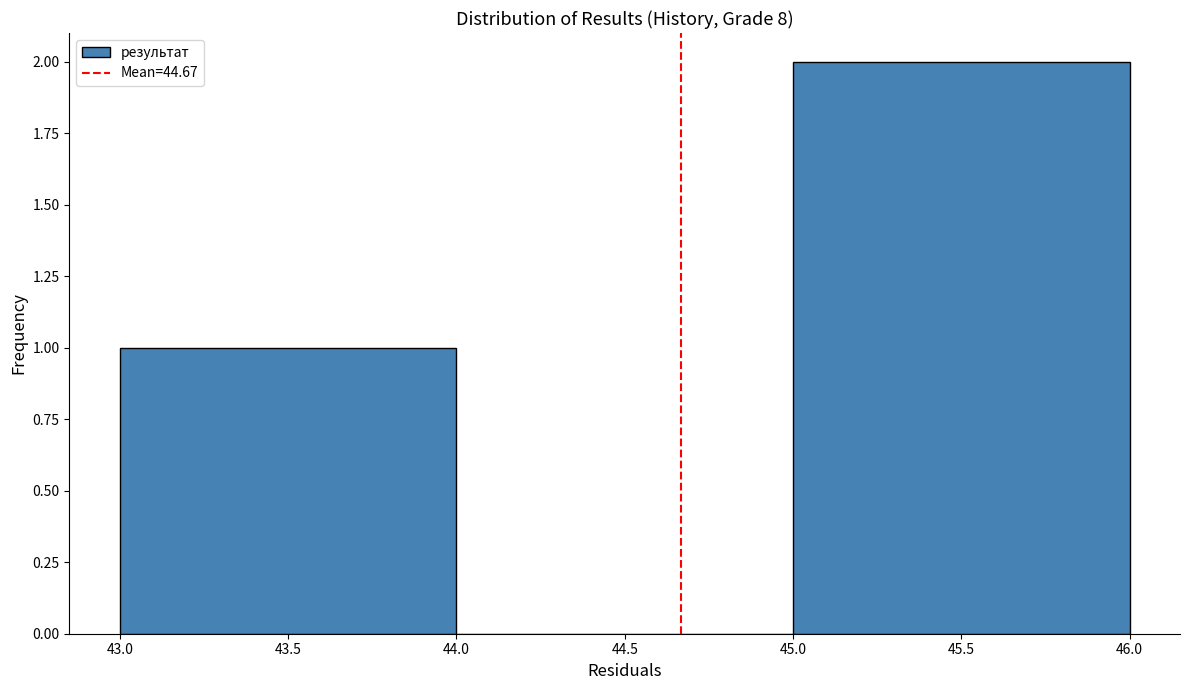

What is the height of the bar covering 43.0 to 44.0 on the x-axis? The values are not printed on the chart, so give them approximately, as read against the axis.

1